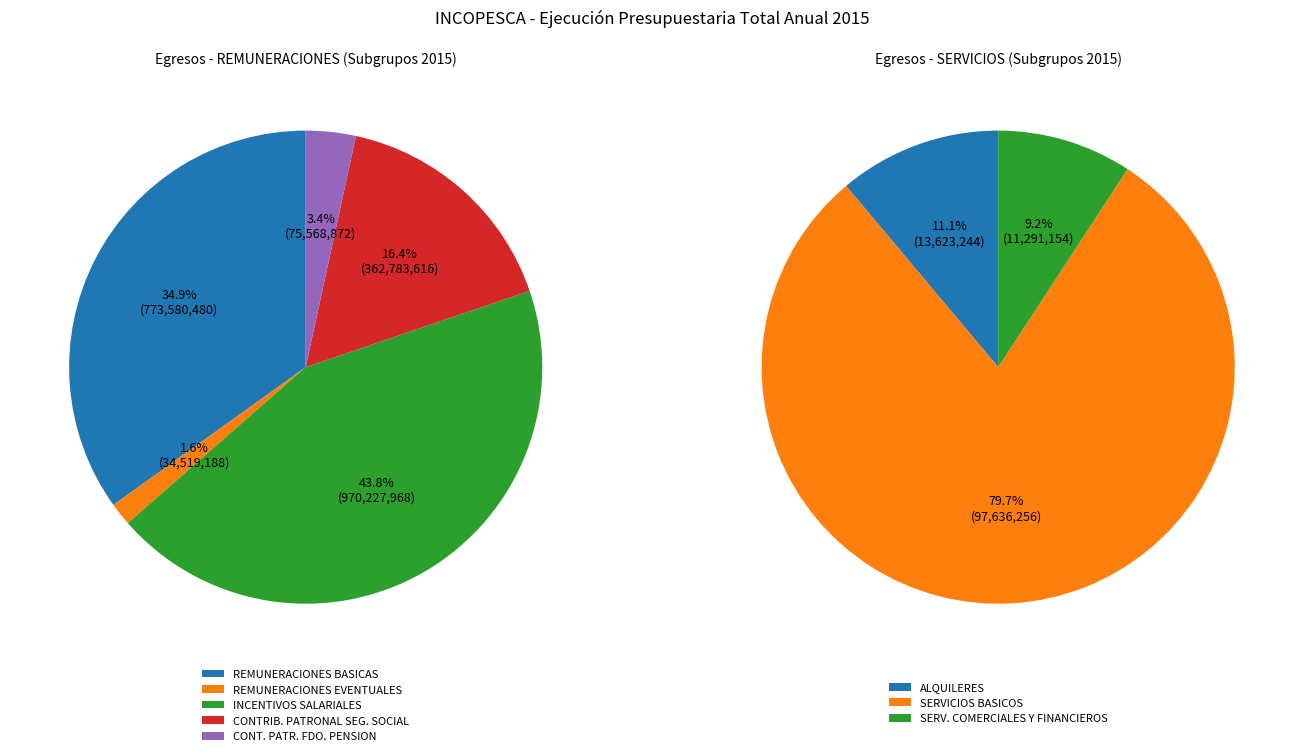

Is it true that TRANSFERENCIAS CORRIENTES is 0% of the pie?

True